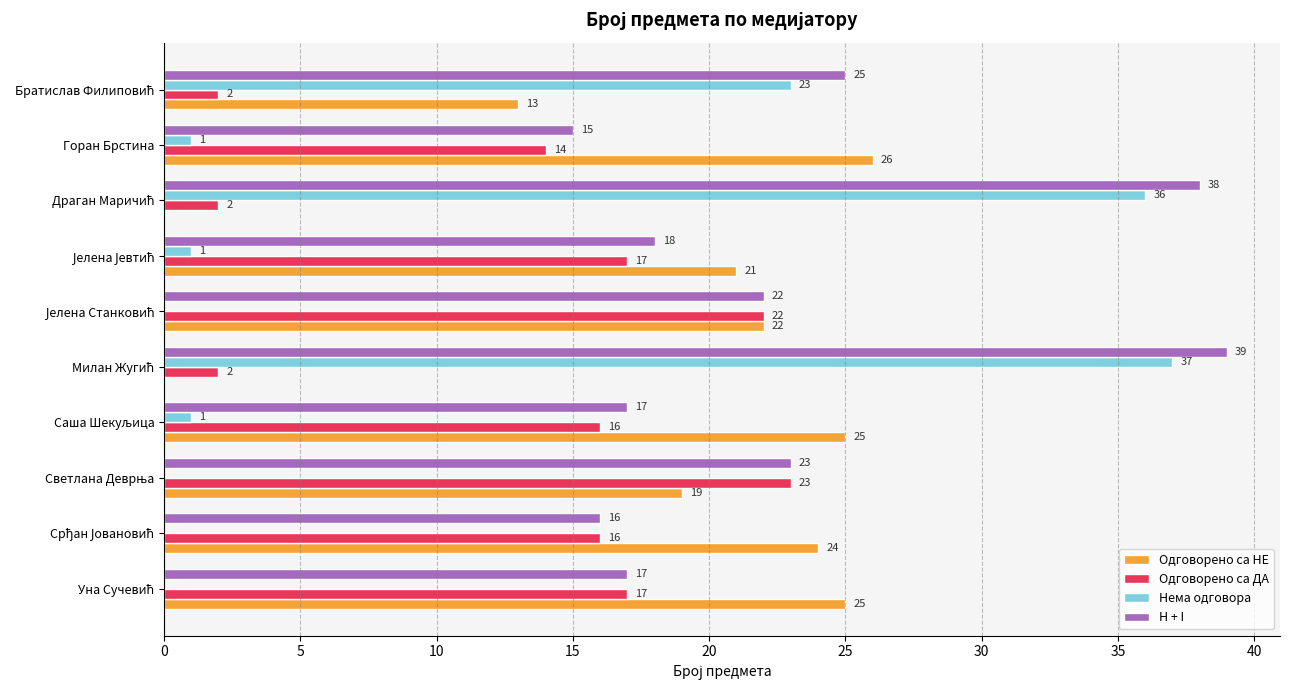

Which category has the highest value in the Одговорено са НЕ series?

Горан Брстина